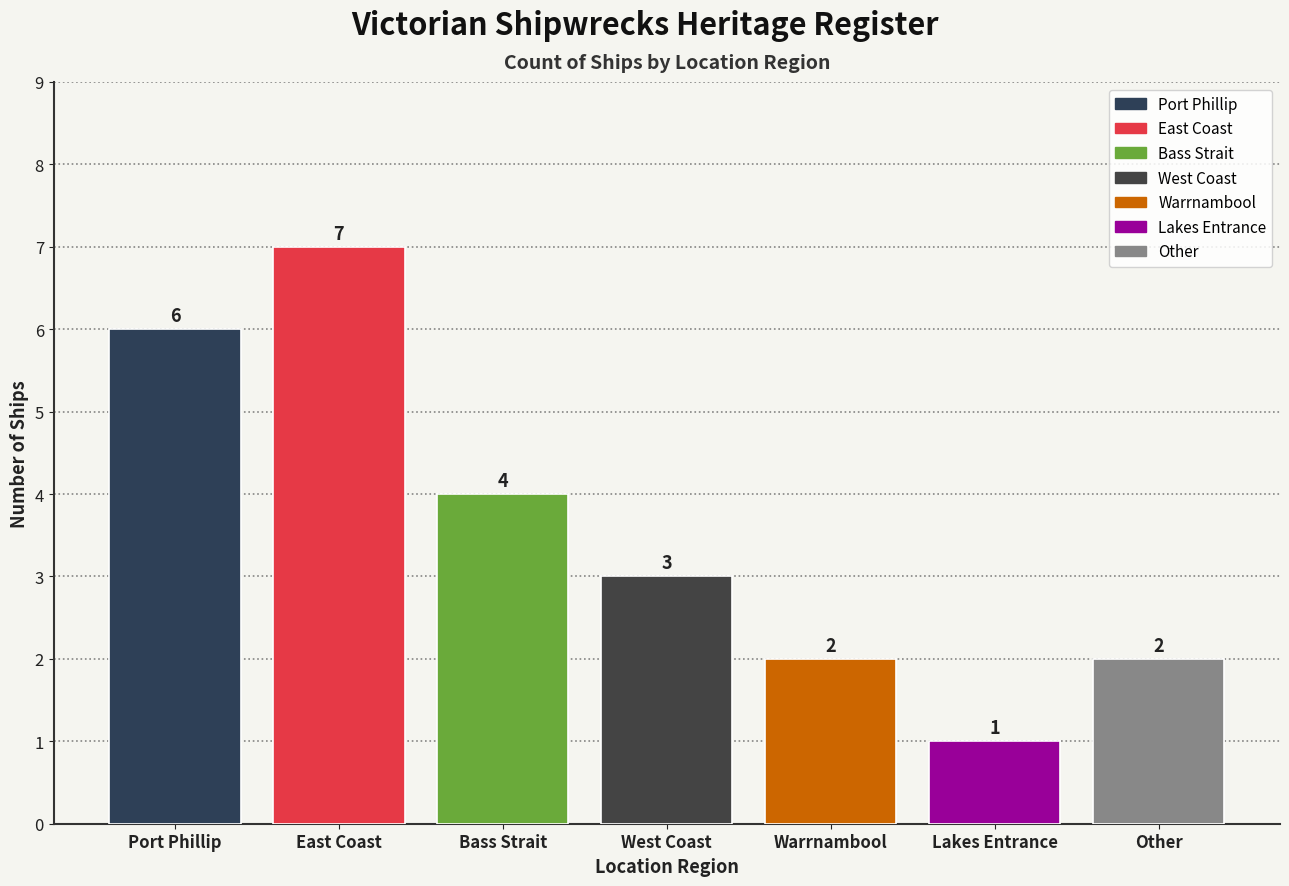

What is the value of the 7th bar from the left?

2